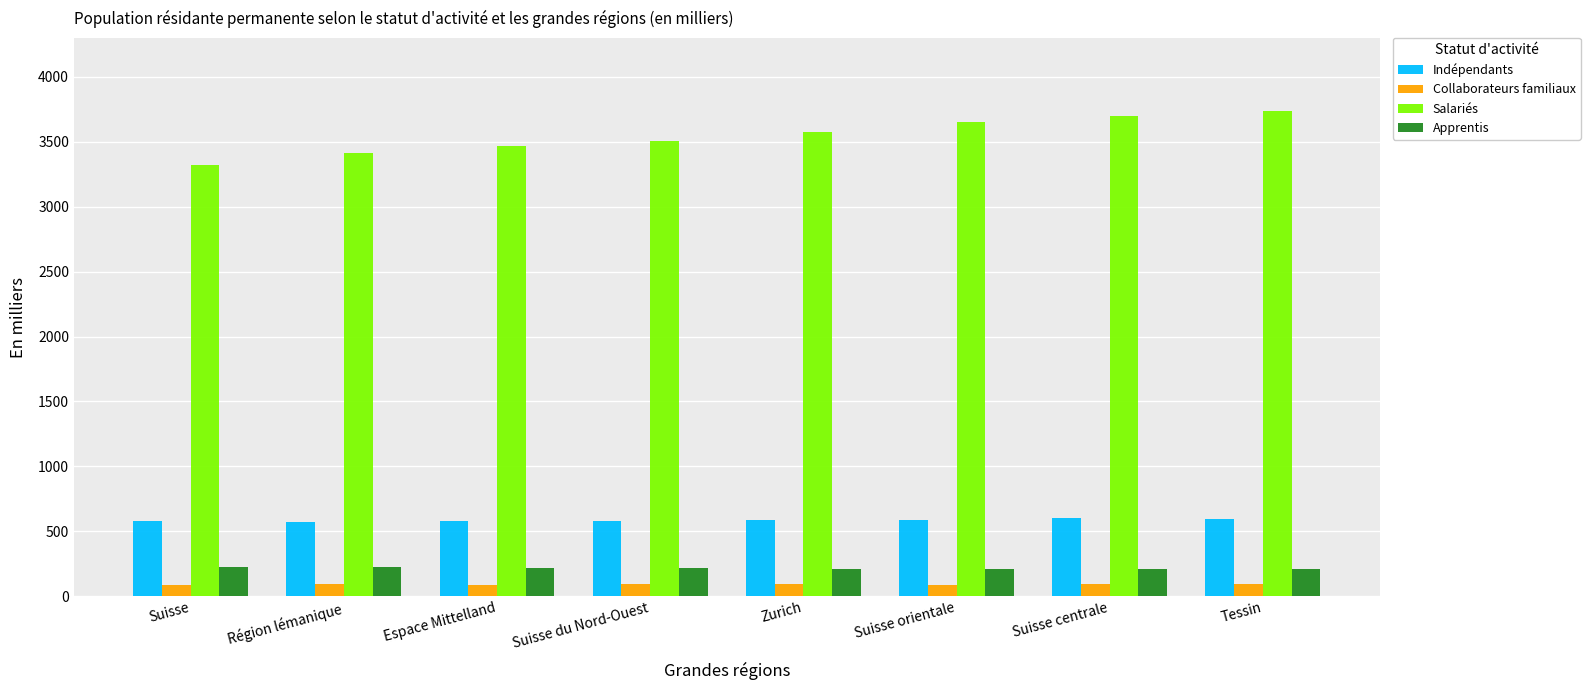

What are all the series names shown in the legend?

Indépendants, Collaborateurs familiaux, Salariés, Apprentis